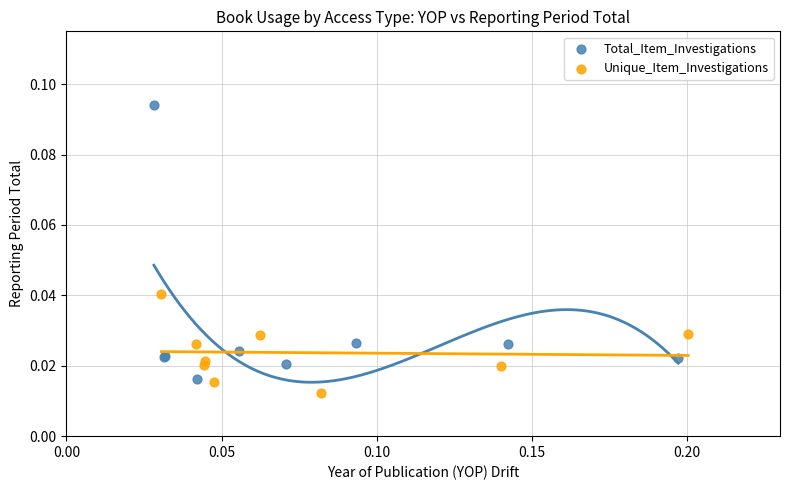

Which series contains the highest Y value?

Total_Item_Investigations